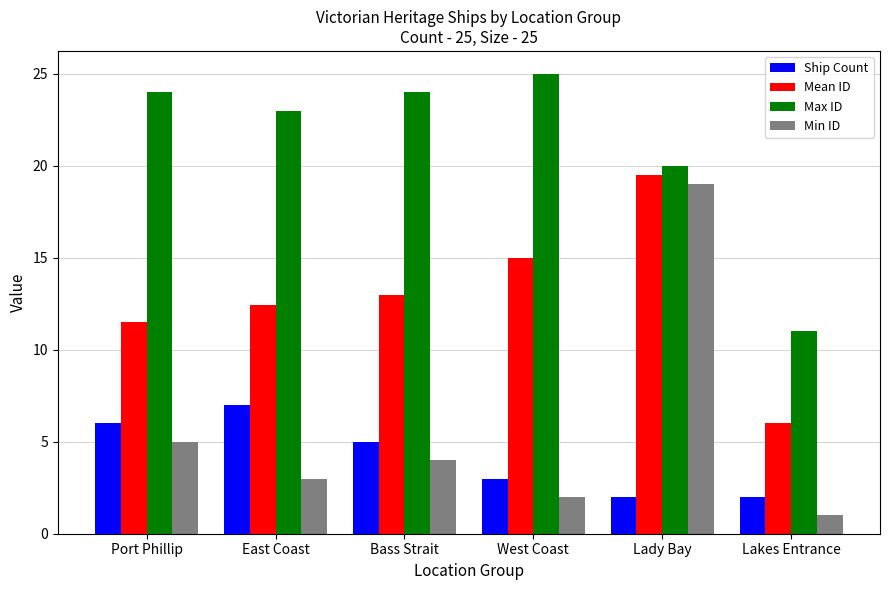

What is the label of the 4th bar from the left?

West Coast